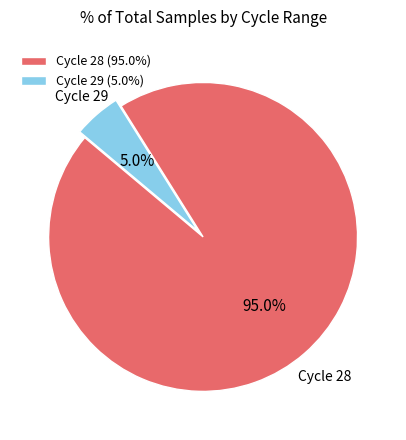

Which has a higher value, Cycle 29 (5.0%) or Cycle 28 (95.0%)?

Cycle 28 (95.0%)